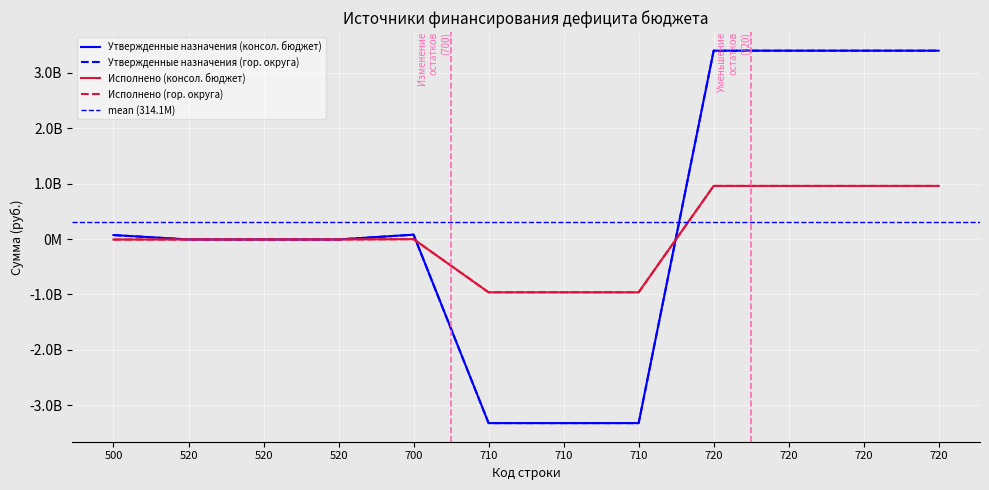

At 520, list the series in order from largest to smallest.

Утвержденные назначения (консол. бюджет), Утвержденные назначения (гор. округа), Исполнено (консол. бюджет), Исполнено (гор. округа)